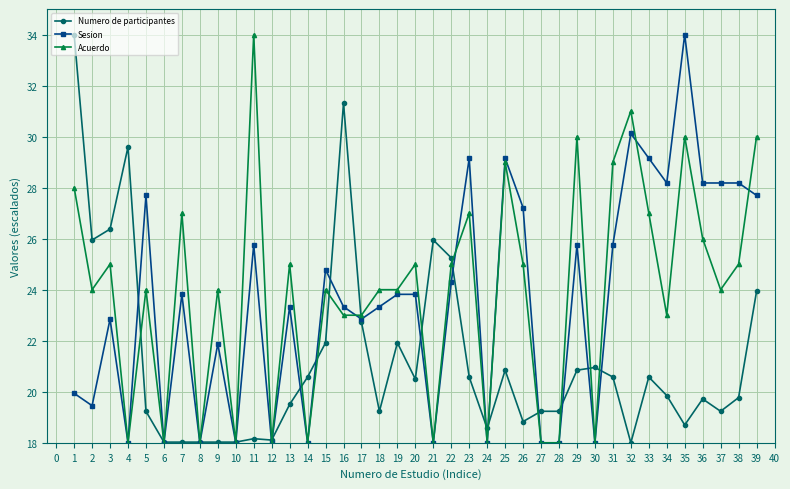

What are all the series names shown in the legend?

Numero de participantes, Sesion, Acuerdo